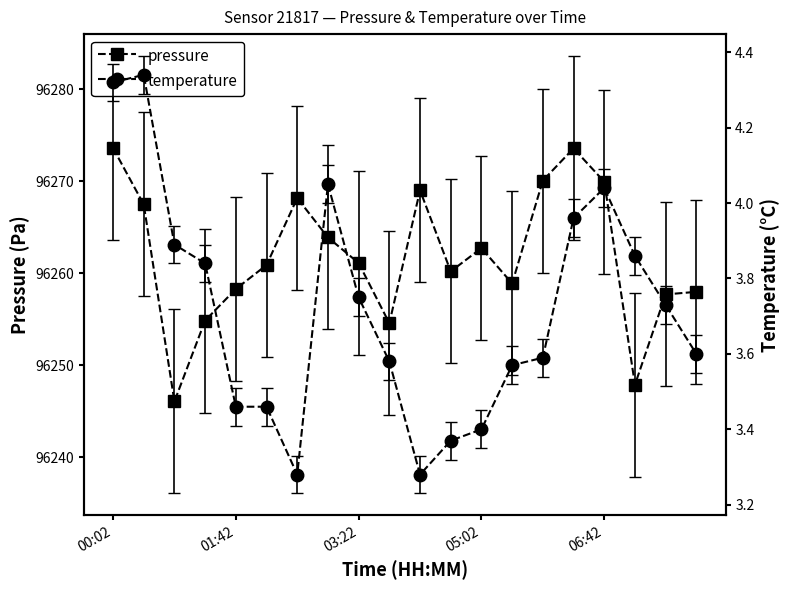

In pressure, how many points are lower than both neighbors (excluding endpoints)?

5